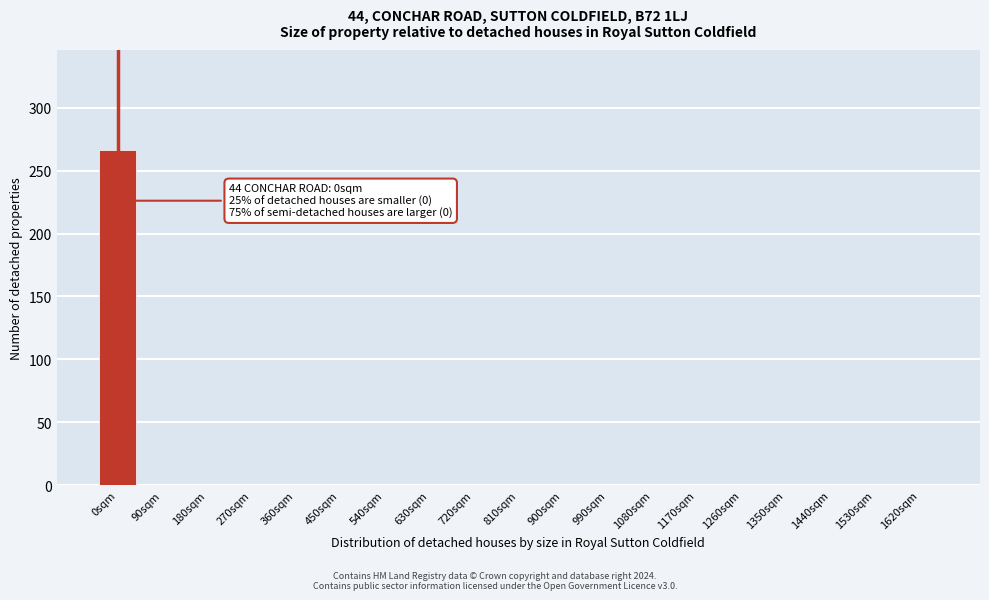

Reading left to right, extract all data points from this chart.

0sqm=266	90sqm=0	180sqm=0	270sqm=0	360sqm=0	450sqm=0	540sqm=0	630sqm=0	720sqm=0	810sqm=0	900sqm=0	990sqm=0	1080sqm=0	1170sqm=0	1260sqm=0	1350sqm=0	1440sqm=0	1530sqm=0	1620sqm=0